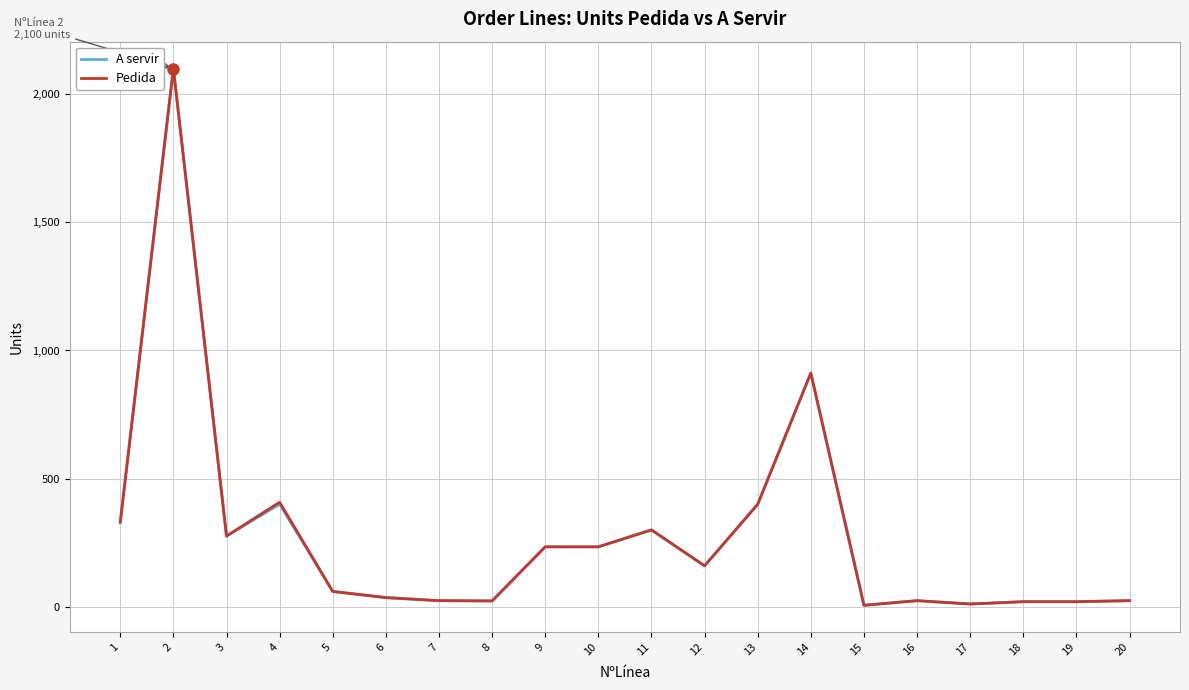

Is the value of A servir at 15 greater than the value of Pedida at 2?

No